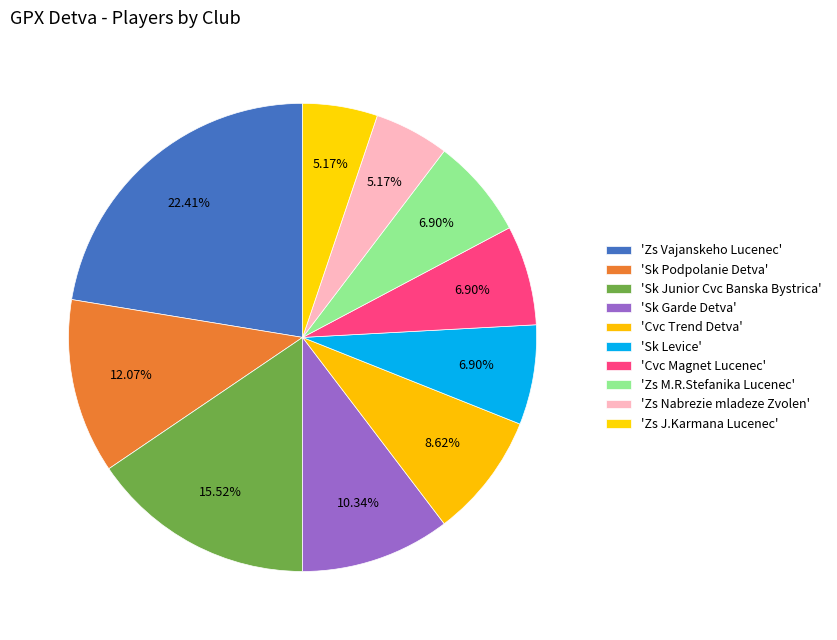

How many segments does this pie chart have?

10